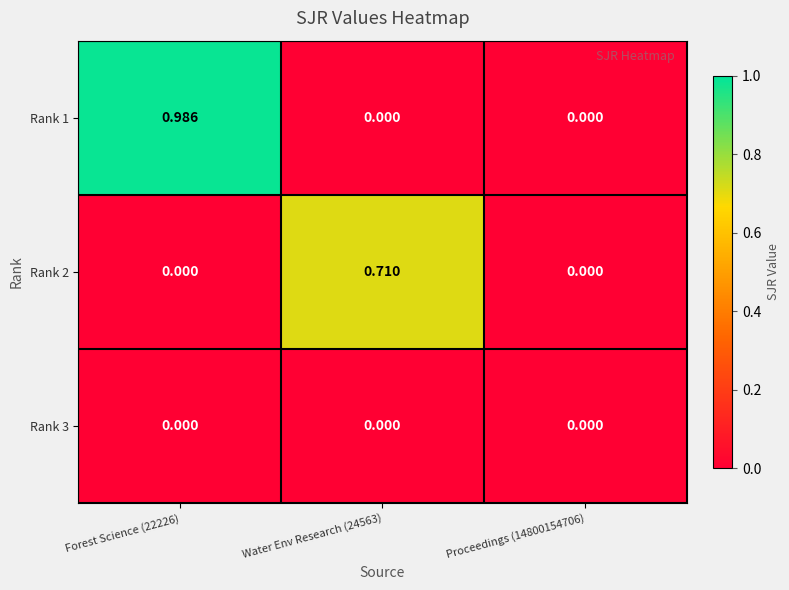

Reading right to left, transcribe all the data shown in this chart.

Rank 1: Proceedings (14800154706)=0.0	Water Env Research (24563)=0.0	Forest Science (22226)=1.0
Rank 2: Proceedings (14800154706)=0.0	Water Env Research (24563)=0.7	Forest Science (22226)=0.0
Rank 3: Proceedings (14800154706)=0.0	Water Env Research (24563)=0.0	Forest Science (22226)=0.0